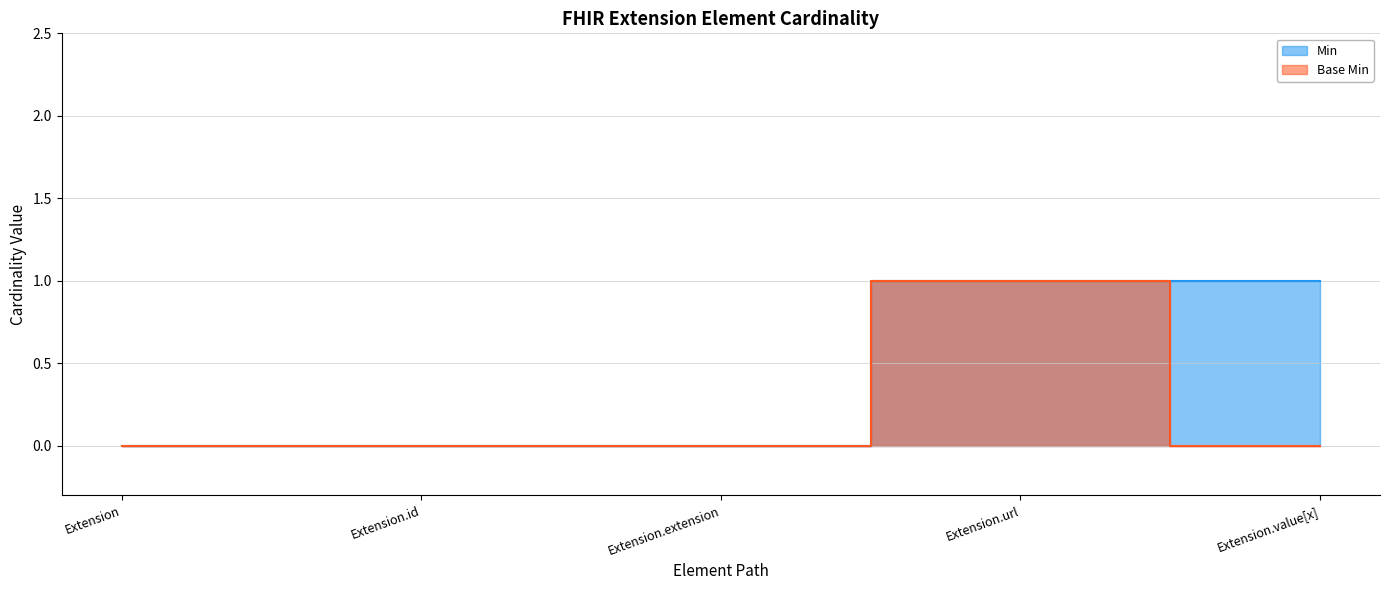

At how many categories does at least one series exceed 0?

2